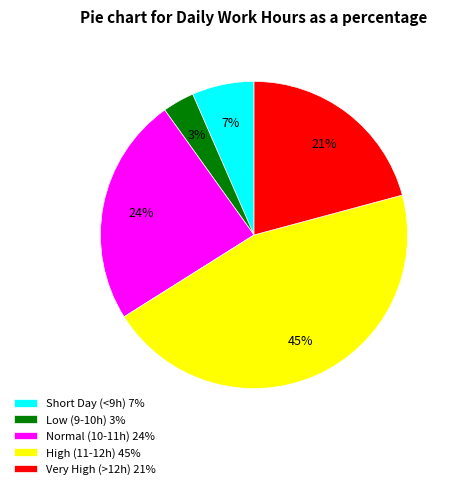

What percentage is the Normal (10-11h) 24% slice, to the nearest percent?

24%